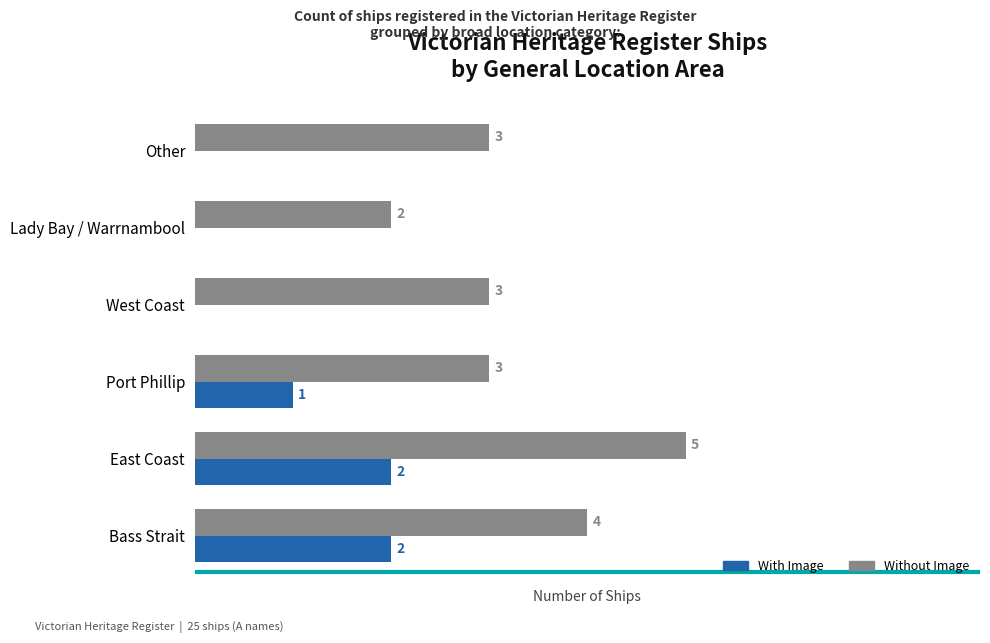

Between Port Phillip and West Coast, which series saw the biggest shift?

With Image